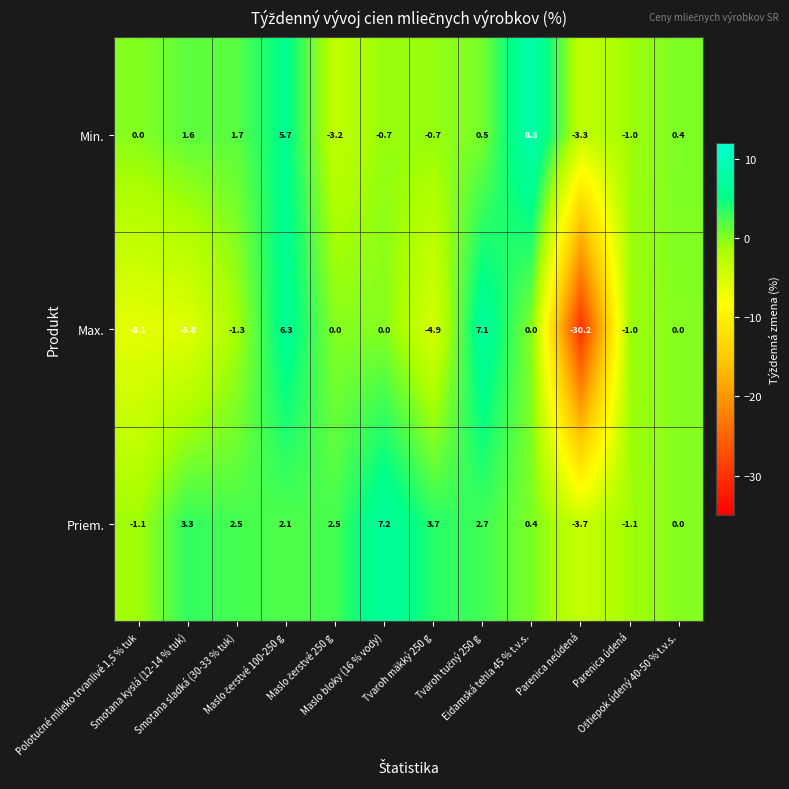

Rank the series by their average value, from highest to lowest.

Priem., Min., Max.